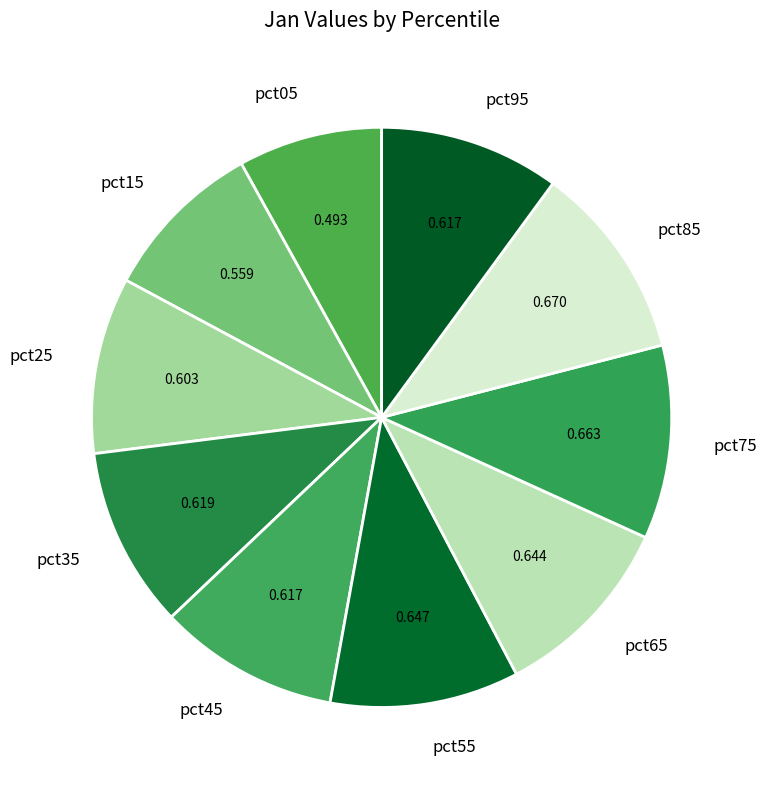

Does pct65 represent more than half of the total?

No